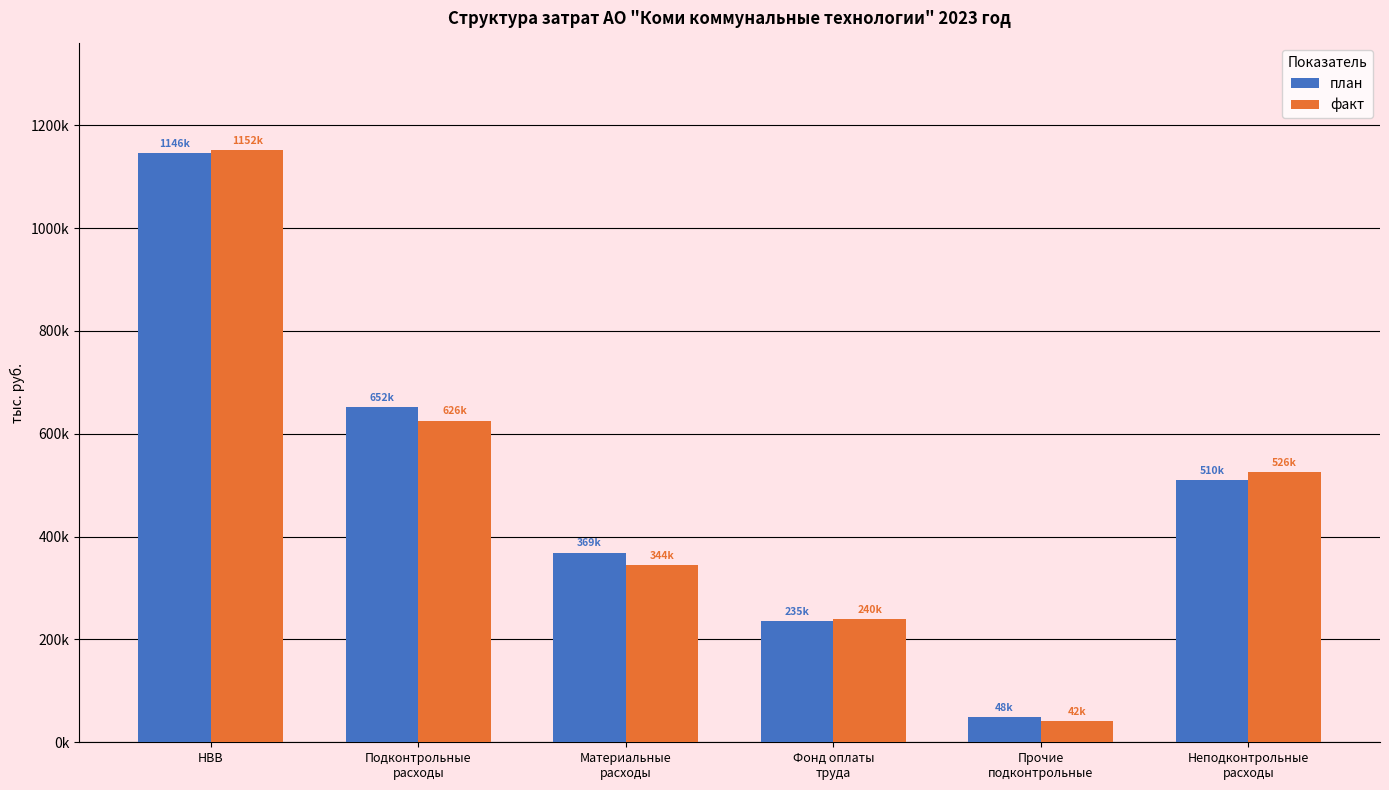

List the series in order of their peak value, lowest first.

план, факт